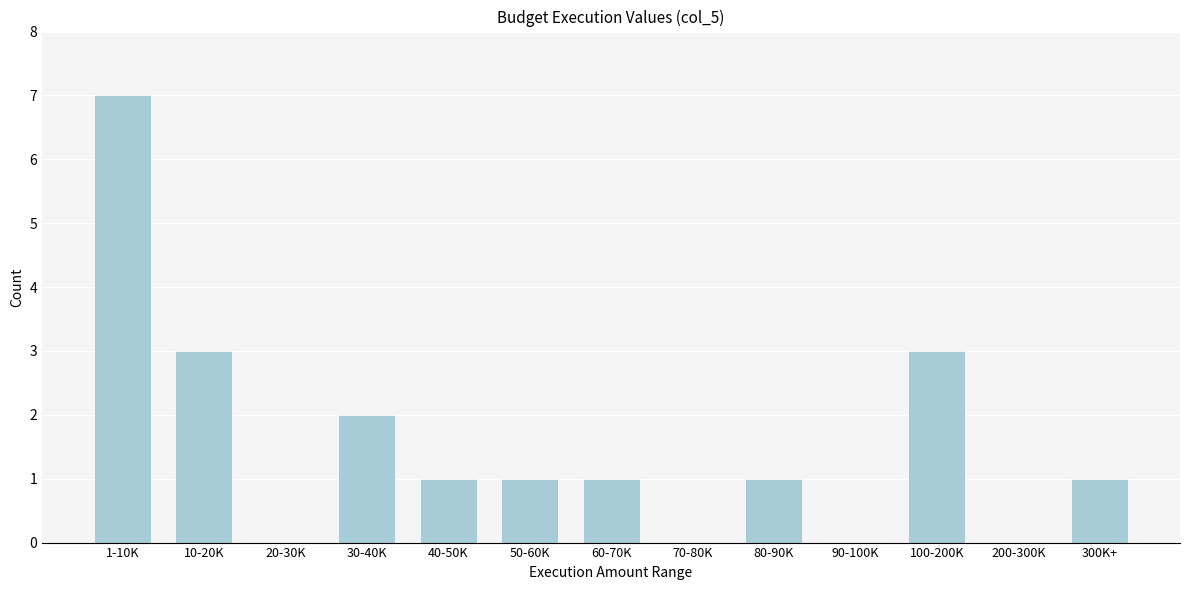

Reading left to right, what are all the values shown in this chart?

1-10K=7	10-20K=3	20-30K=0	30-40K=2	40-50K=1	50-60K=1	60-70K=1	70-80K=0	80-90K=1	90-100K=0	100-200K=3	200-300K=0	300K+=1